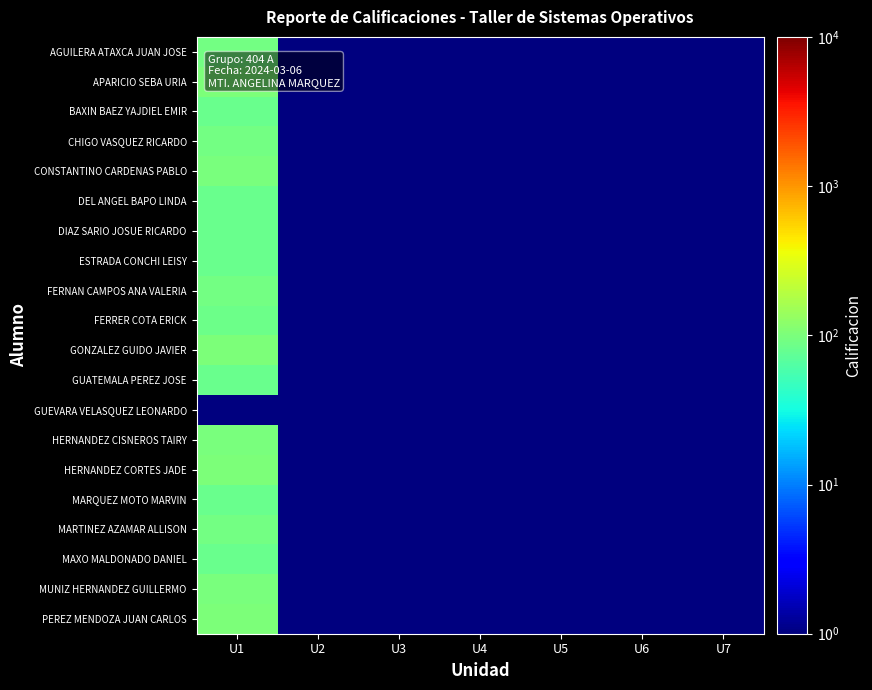

At which category is the sum across all series the highest?

U1